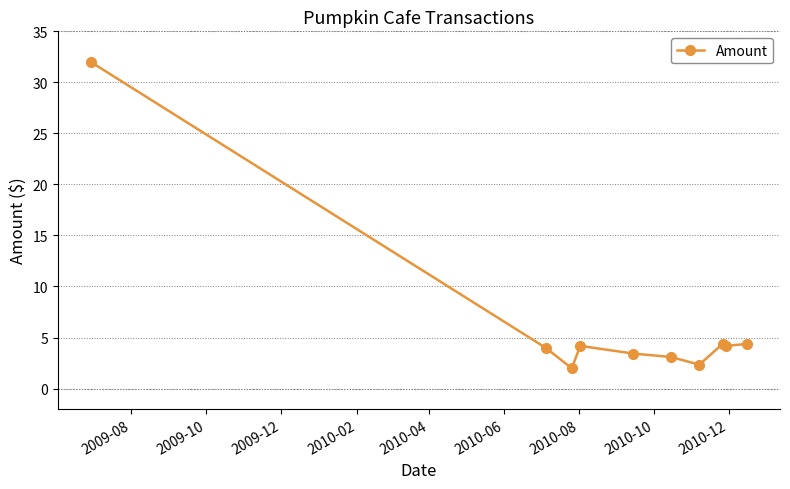

What is the greatest value displayed?

32.0